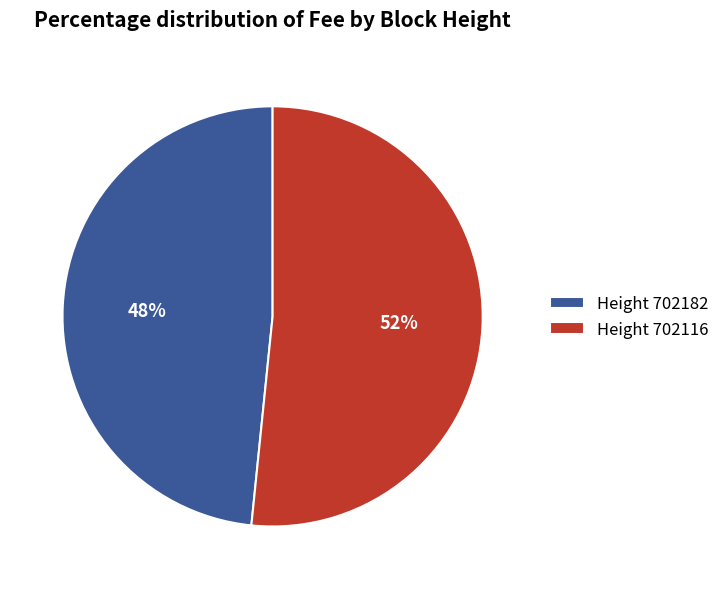

How many slices are in this pie chart?

2